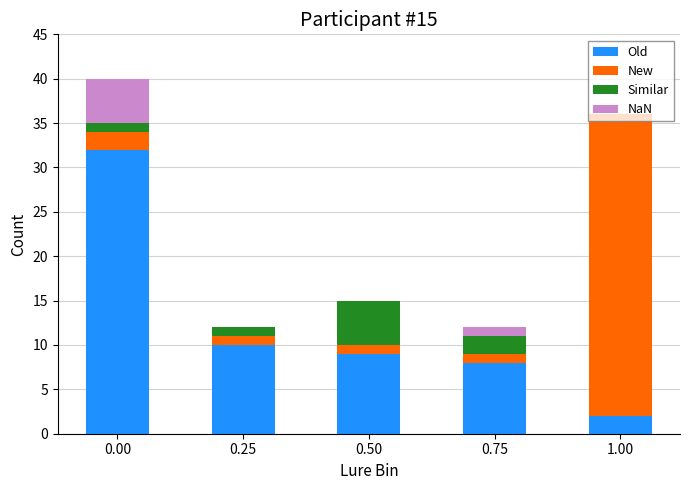

What is the average value of the Old series?

12